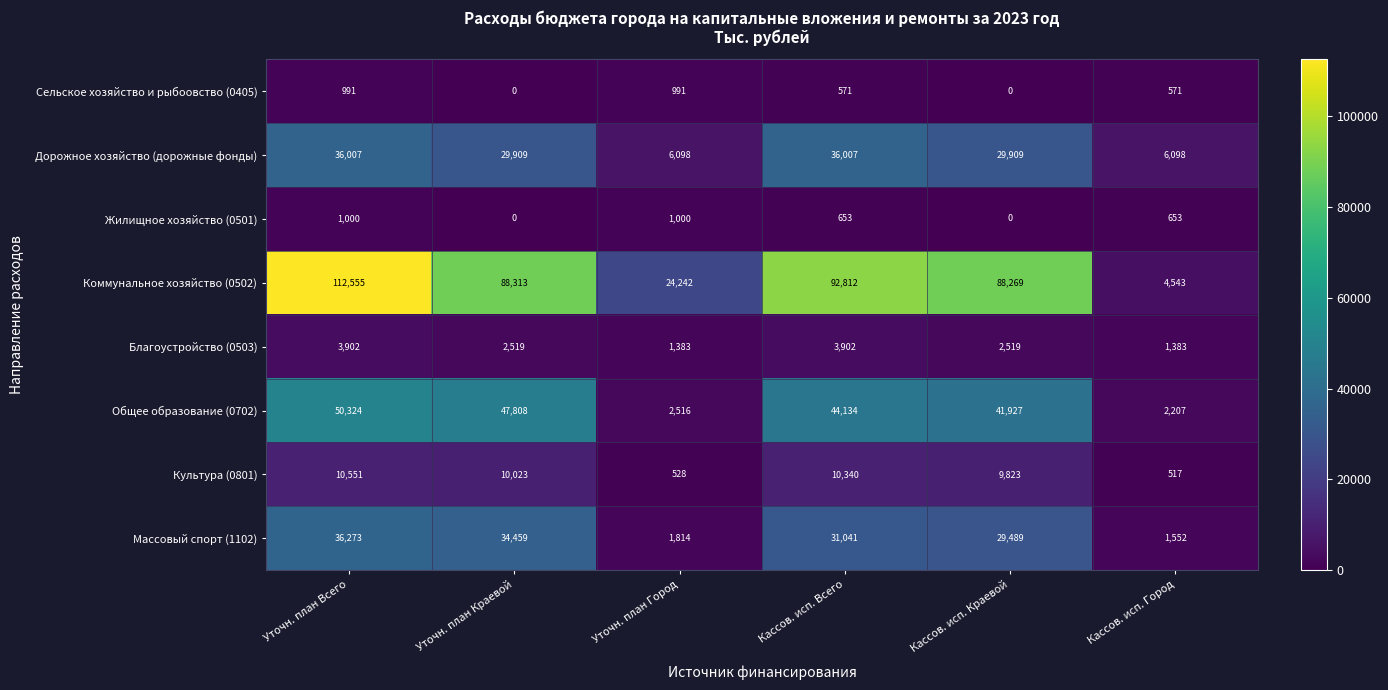

What is the difference between the maximum and minimum values in the Общее образование (0702) series?

48117